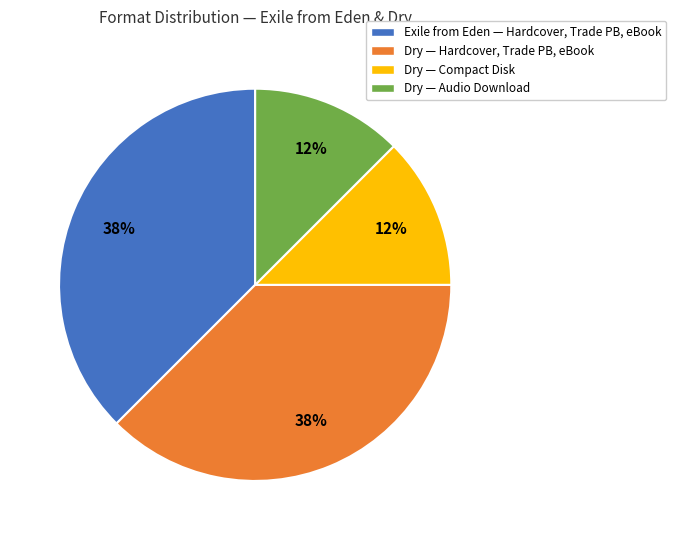

Which has a higher value, Exile from Eden — Hardcover, Trade PB, eBook or Dry — Audio Download?

Exile from Eden — Hardcover, Trade PB, eBook